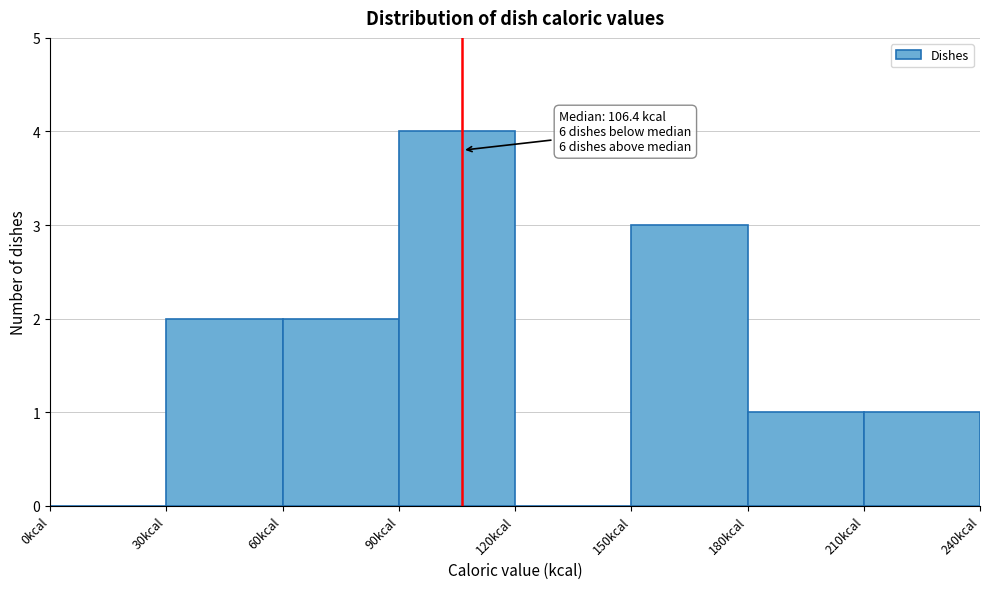

Which range on the x-axis has the tallest bar?

90 to 120